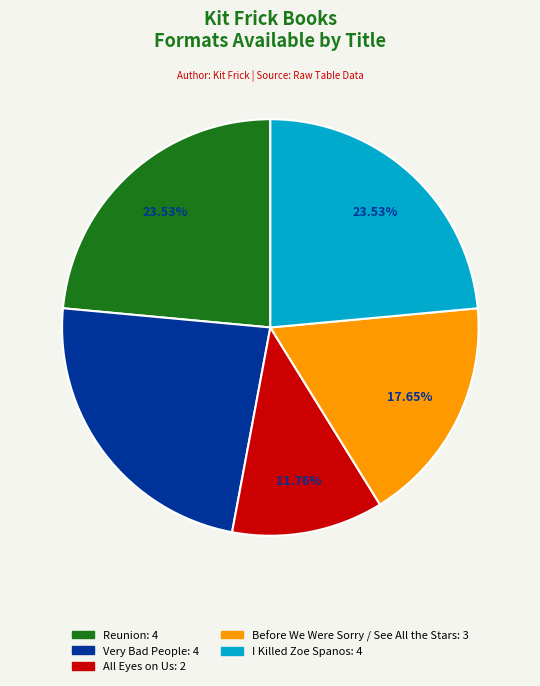

Which category has the smallest portion of the pie?

All Eyes on Us